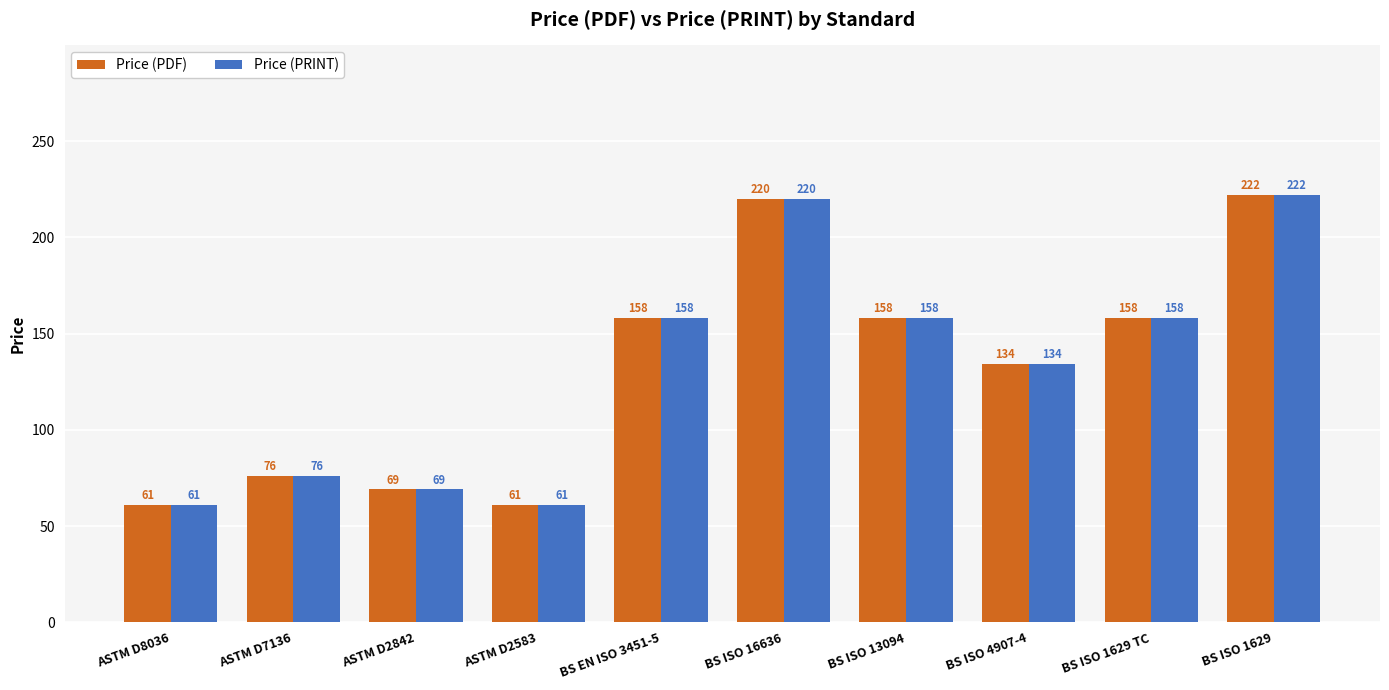

Is the value of Price (PRINT) at ASTM D2842 greater than the value of Price (PDF) at ASTM D2583?

Yes